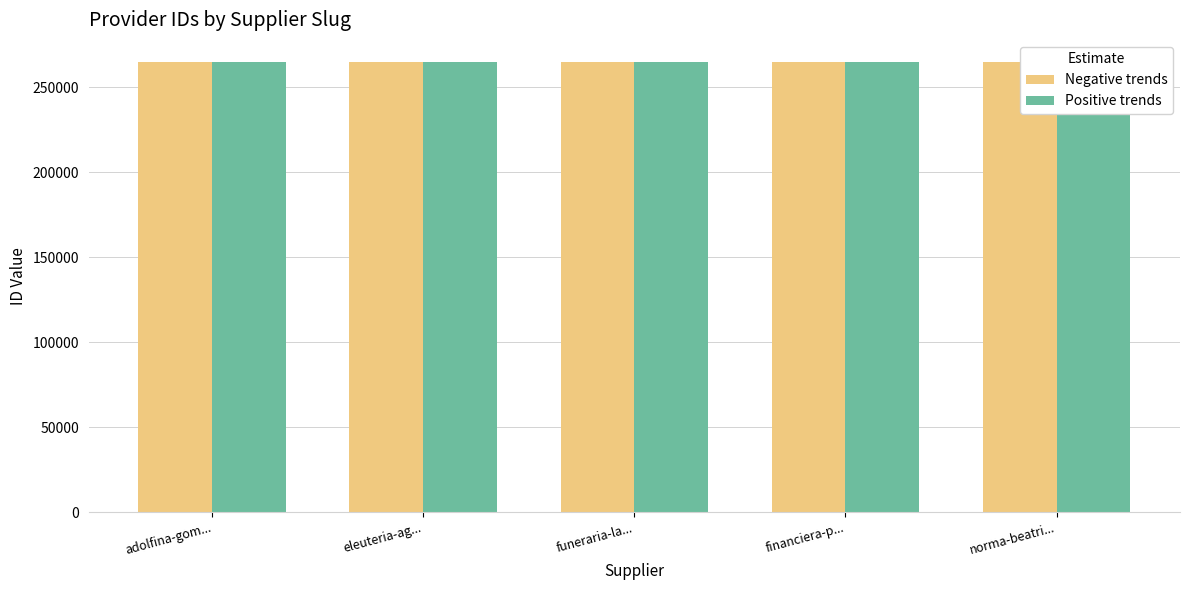

What is the label of the 2nd bar from the left?

eleuteria-ag...